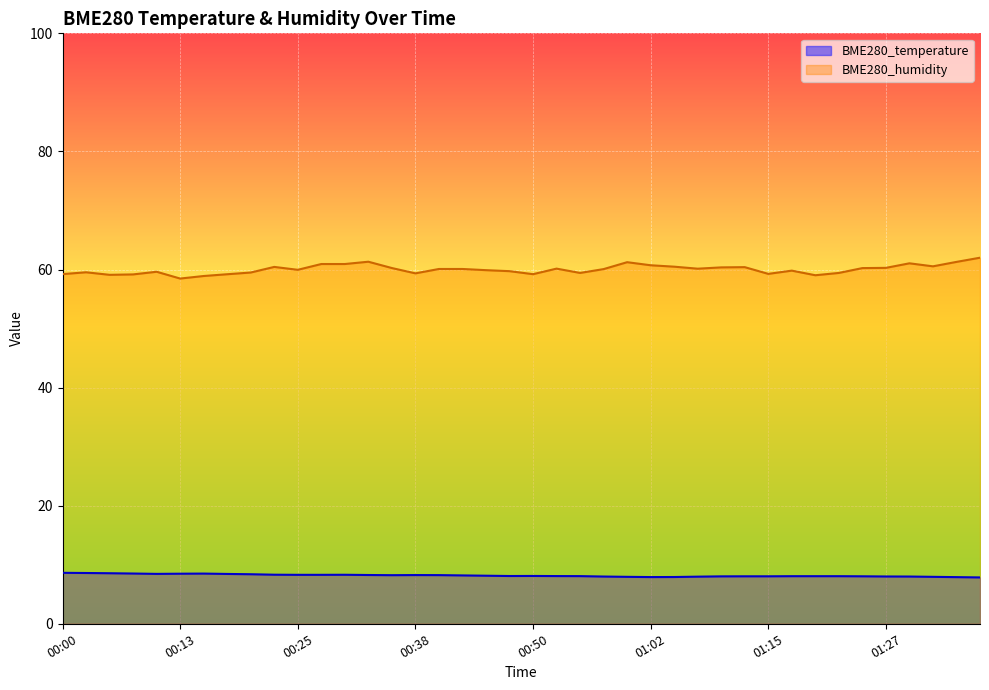

What is the highest value of the BME280_temperature series?

8.6